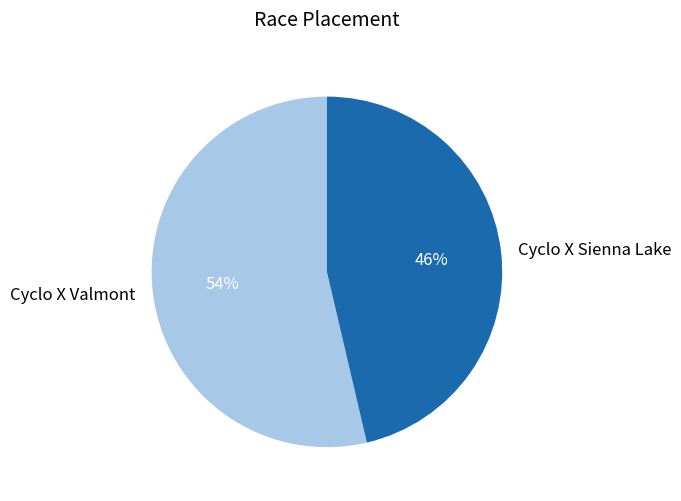

Is there a majority slice in this chart?

Yes